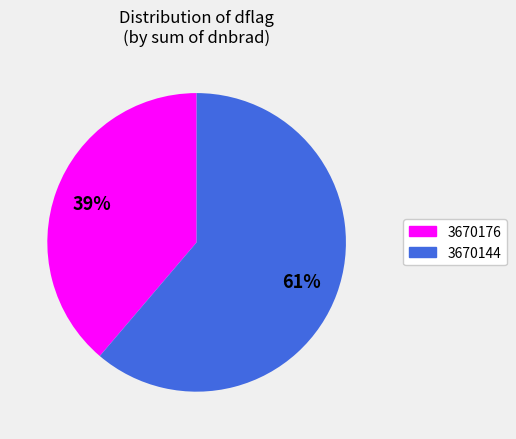

To the nearest percent, what is the average slice percentage?

50%